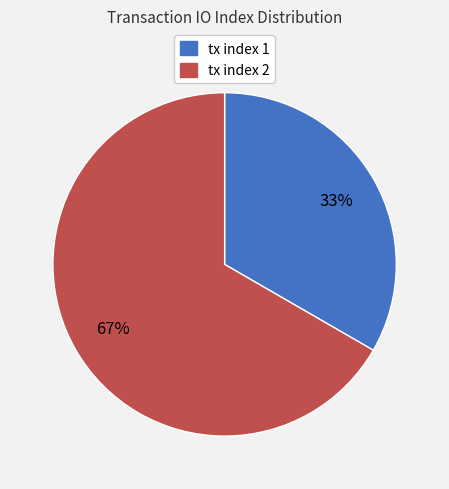

Which category accounts for the majority?

tx index 2